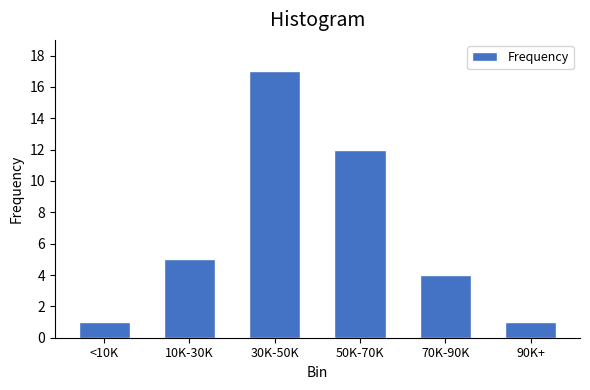

Reading right to left, transcribe all the data shown in this chart.

90K+=1	70K-90K=4	50K-70K=12	30K-50K=17	10K-30K=5	<10K=1